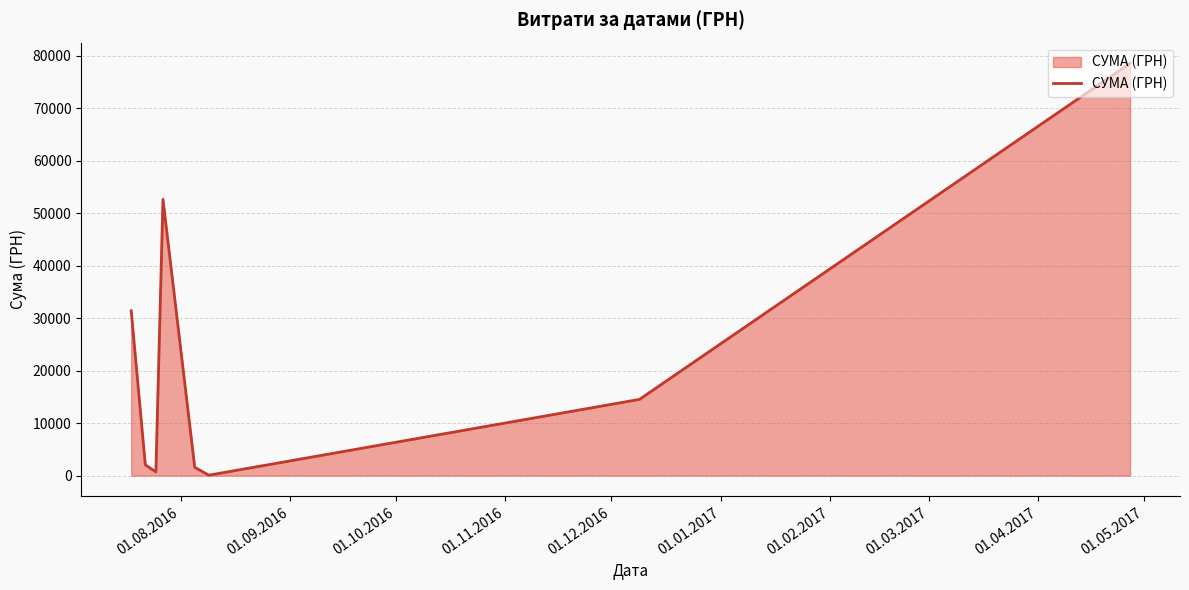

True or false: the data has more than 2 interior local peaks.

False